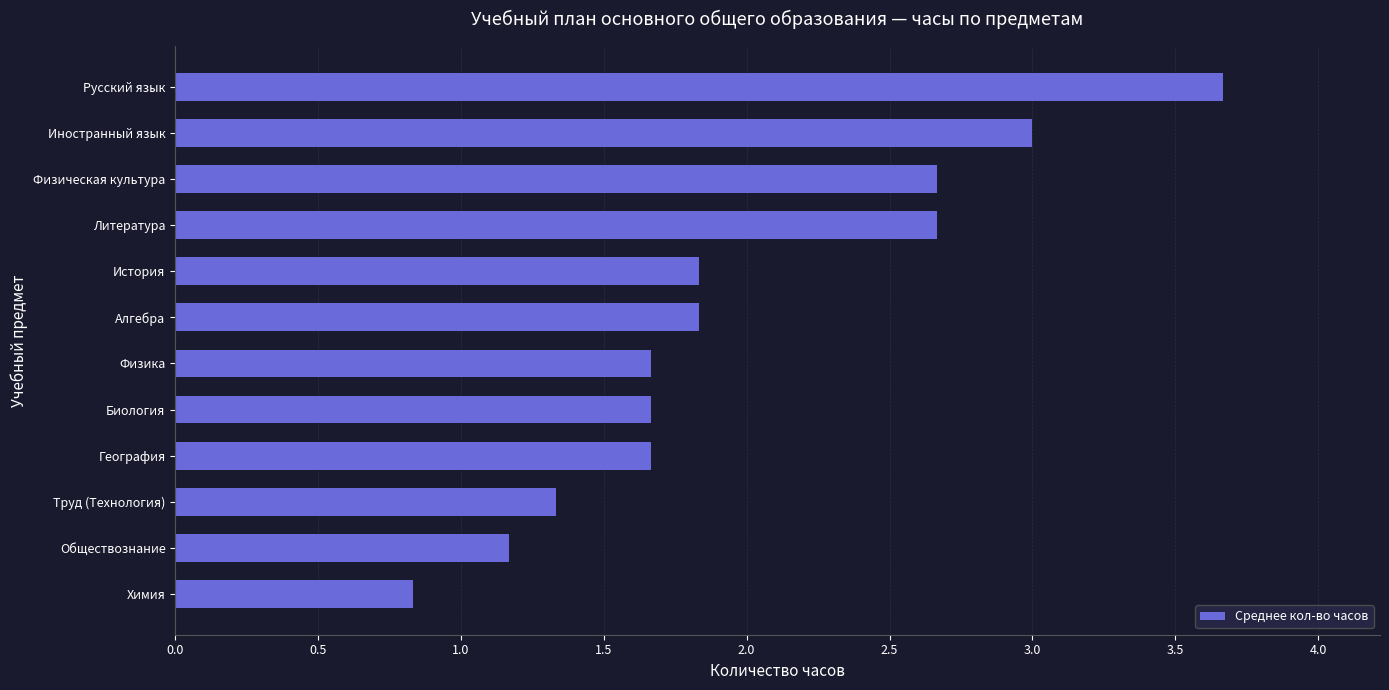

What is the average value?

2.0